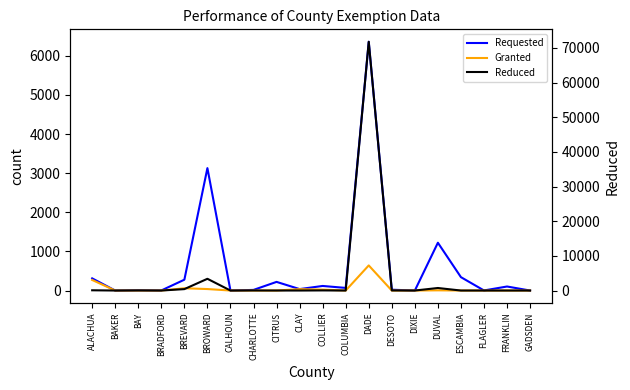

What is the highest value of the Reduced series?

71771